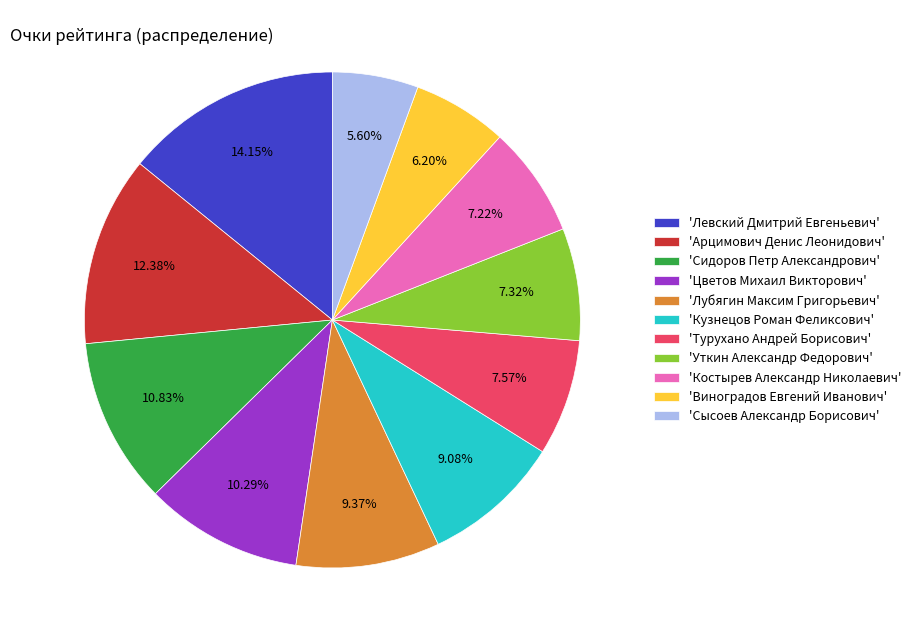

Between 'Уткин Александр Федорович' and 'Сидоров Петр Александрович', which is larger?

'Сидоров Петр Александрович'